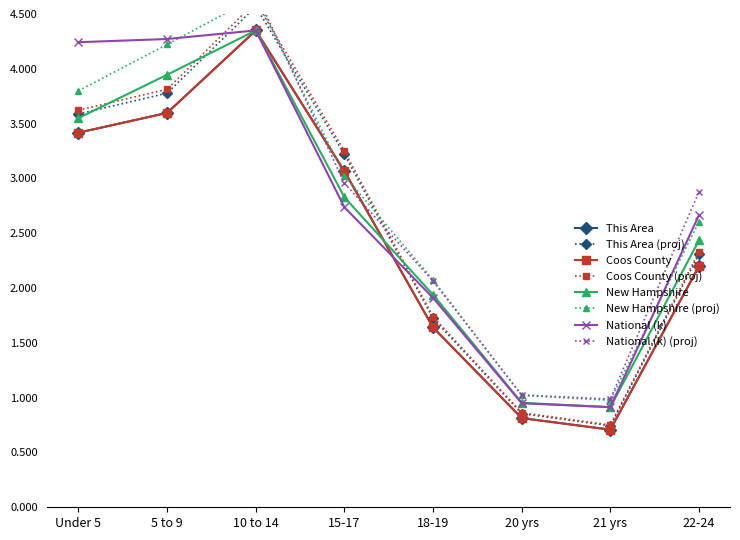

True or false: Coos County and This Area cross at least once.

False